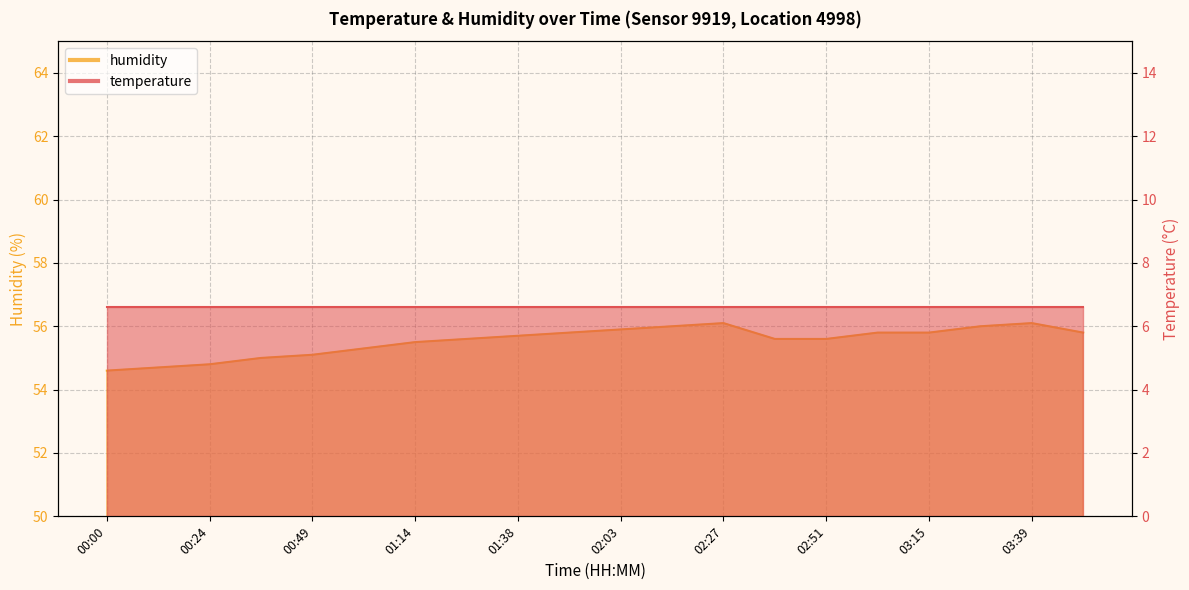

Reading left to right, extract all data points from this chart.

54.6	54.7	54.8	55.0	55.1	55.3	55.5	55.6	55.7	55.8	55.9	56.0	56.1	55.6	55.6	55.8	55.8	56.0	56.1	55.8